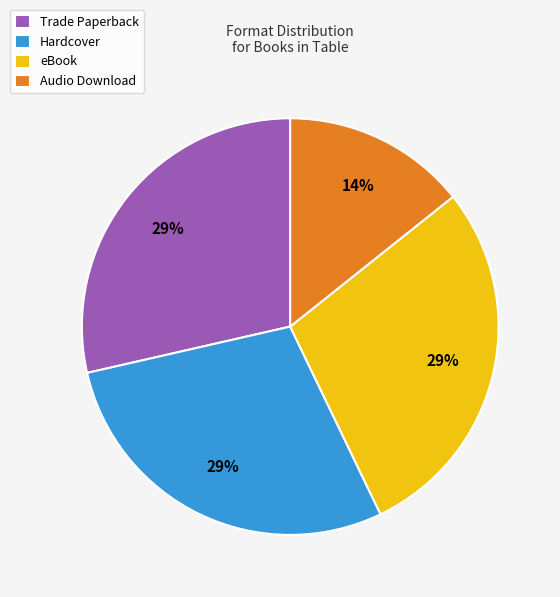

To the nearest percent, what is the average slice percentage?

25%